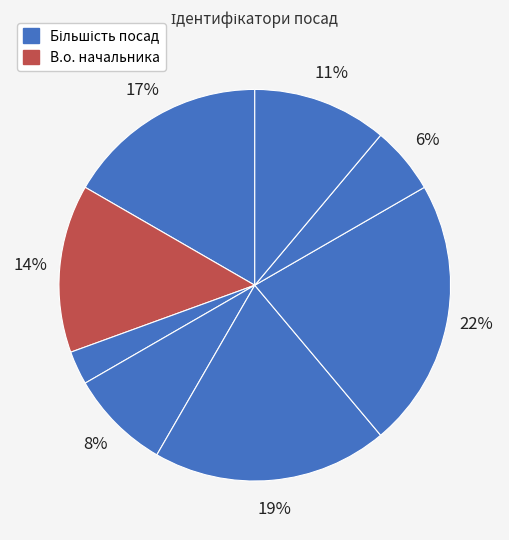

Count the number of slices in the pie.

8